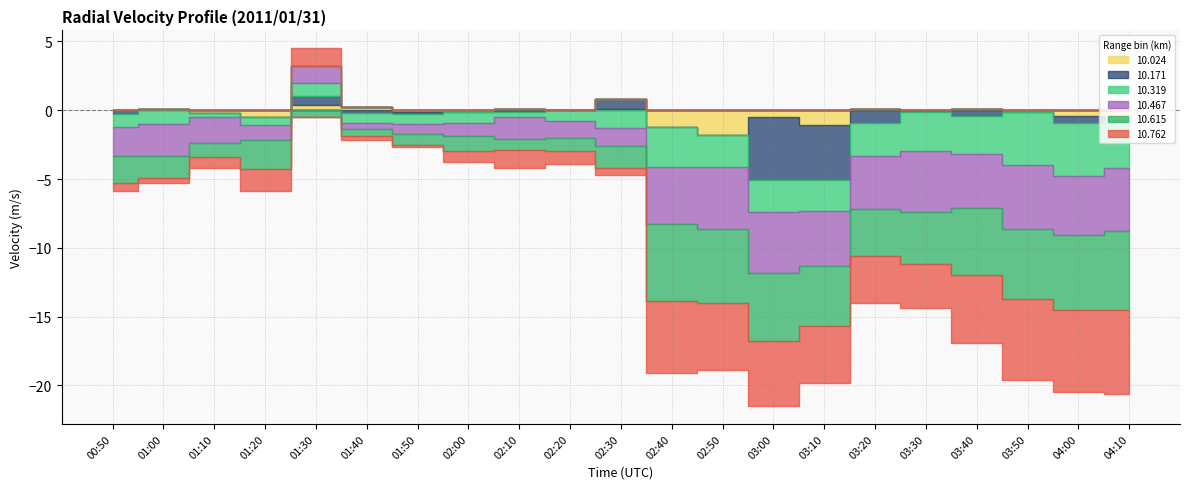

At which label does 10.762 first exceed -1?

00:50